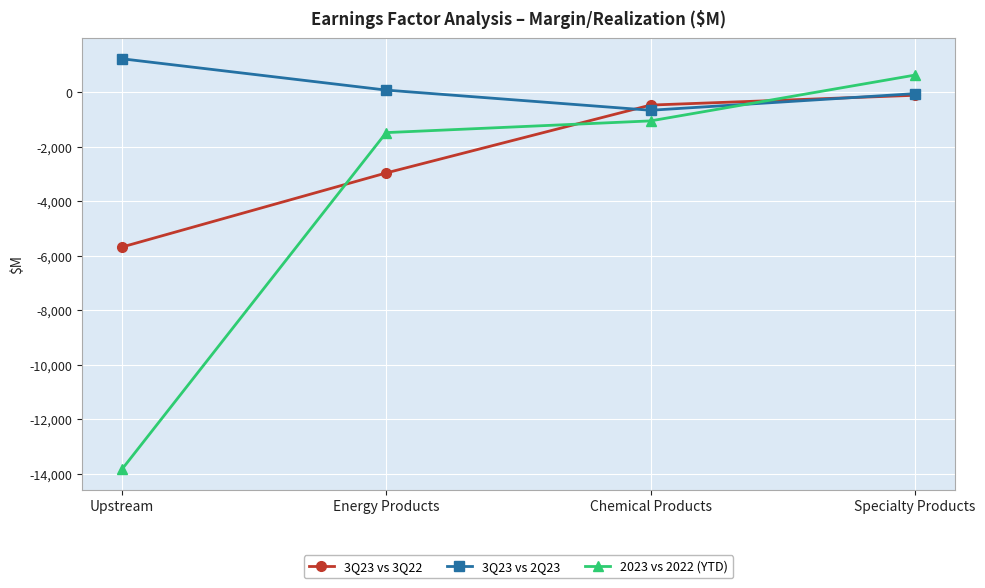

What is the difference between the highest and lowest values at Upstream?

15070